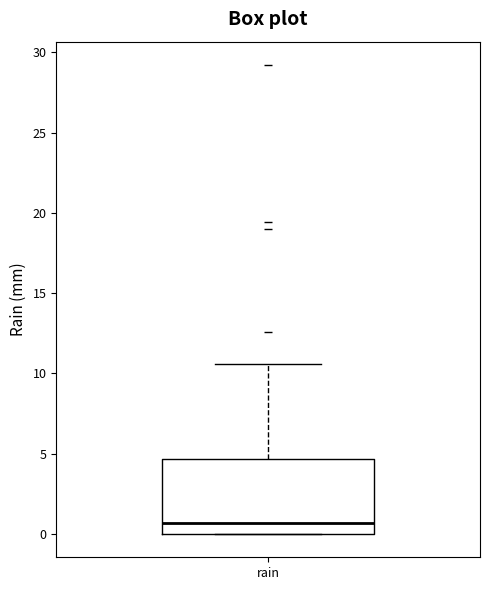

Read this box plot against the y-axis: the position of the median line, the range covered by the box, and the ends of both whiskers. The values are not printed on the chart, so give them approximately, as read against the axis.

median 0.5, box 0.0 to 4.5, whiskers 0.0 to 10.5